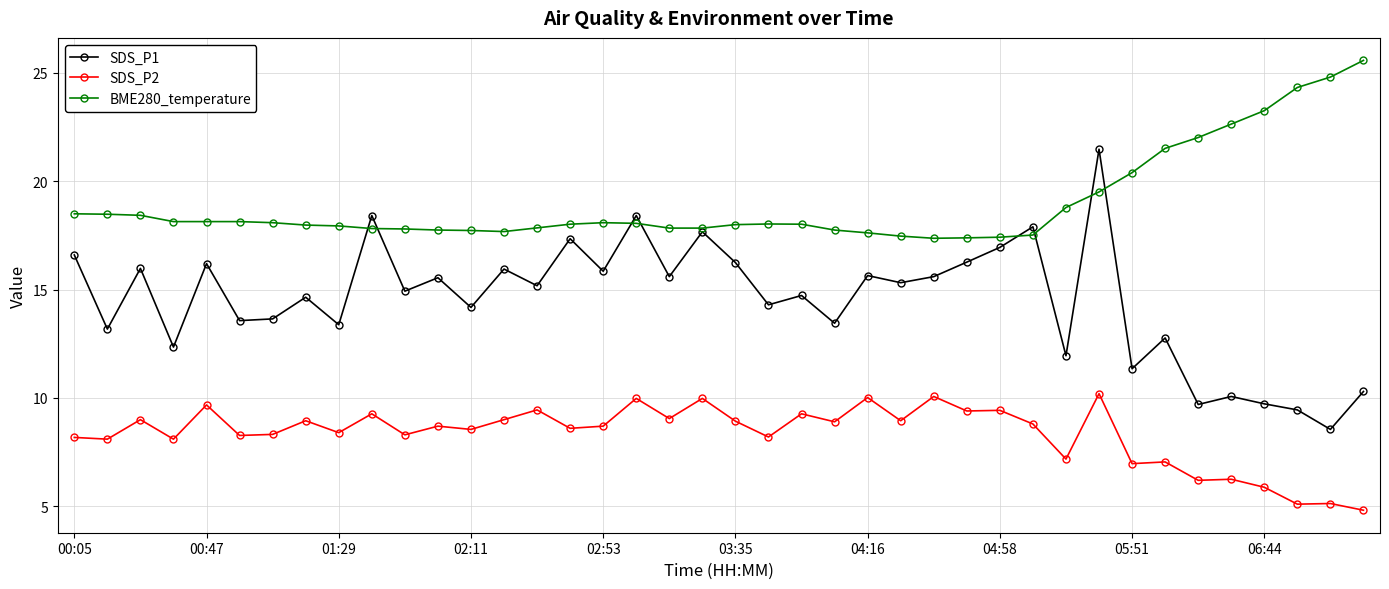

What is the value of the SDS_P1 point at the 35th from the left?

9.7